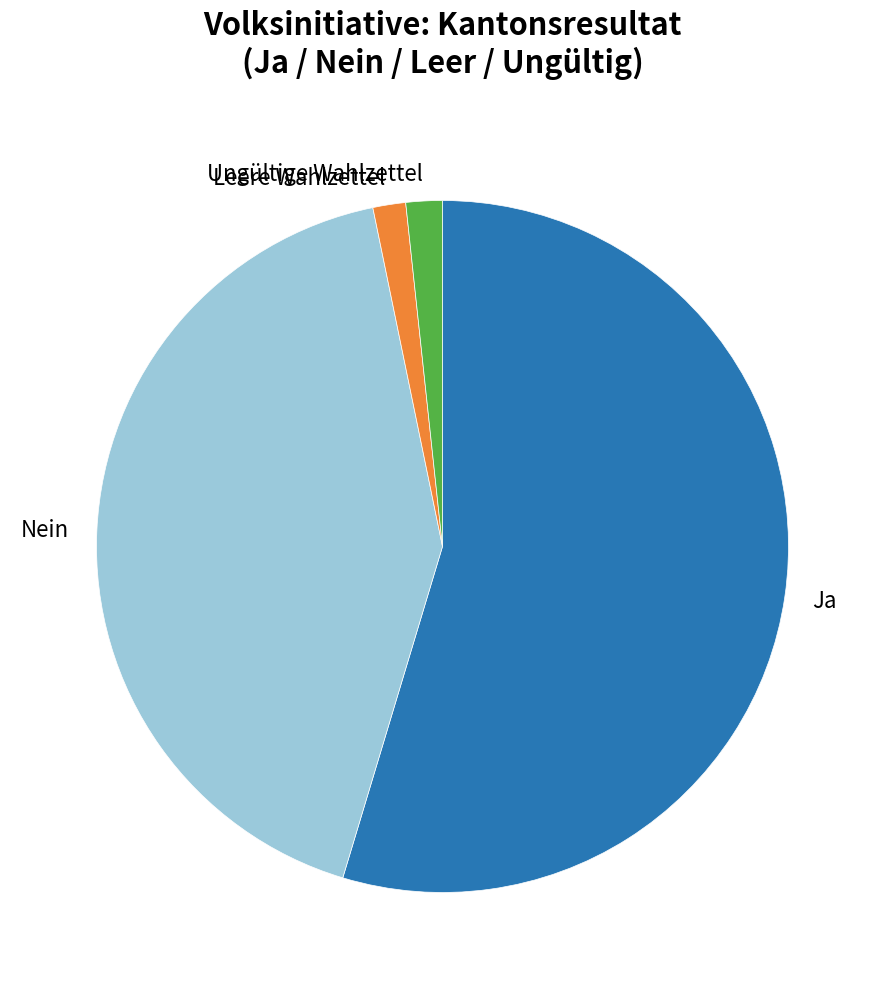

Count the number of slices in the pie.

4